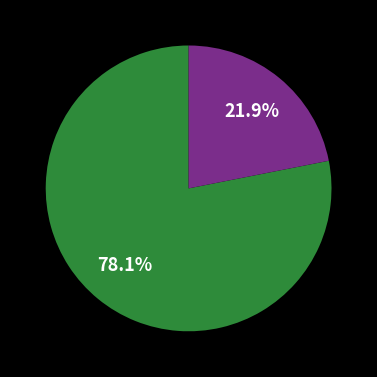

Is there a majority slice in this chart?

Yes